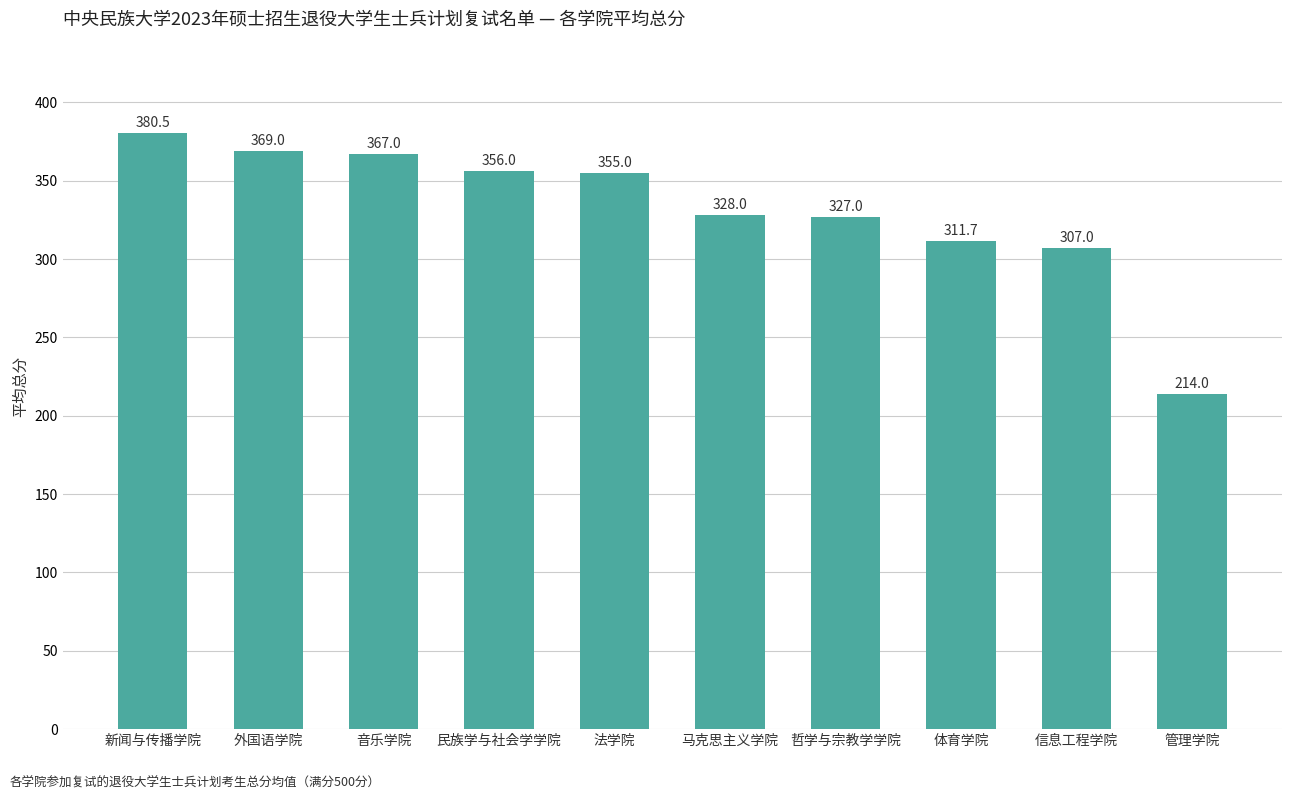

How many categories are shown in the chart?

10